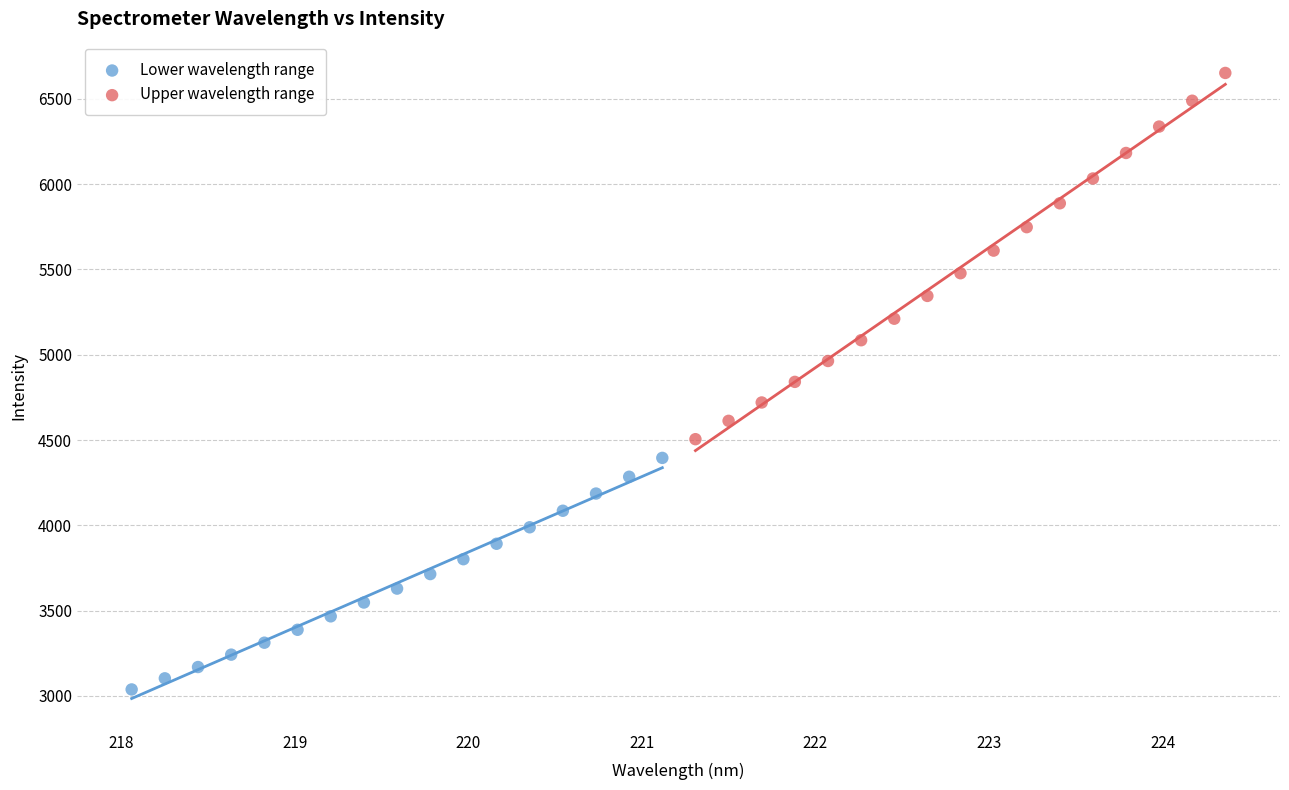

Which series reaches the maximum Y coordinate?

Upper wavelength range